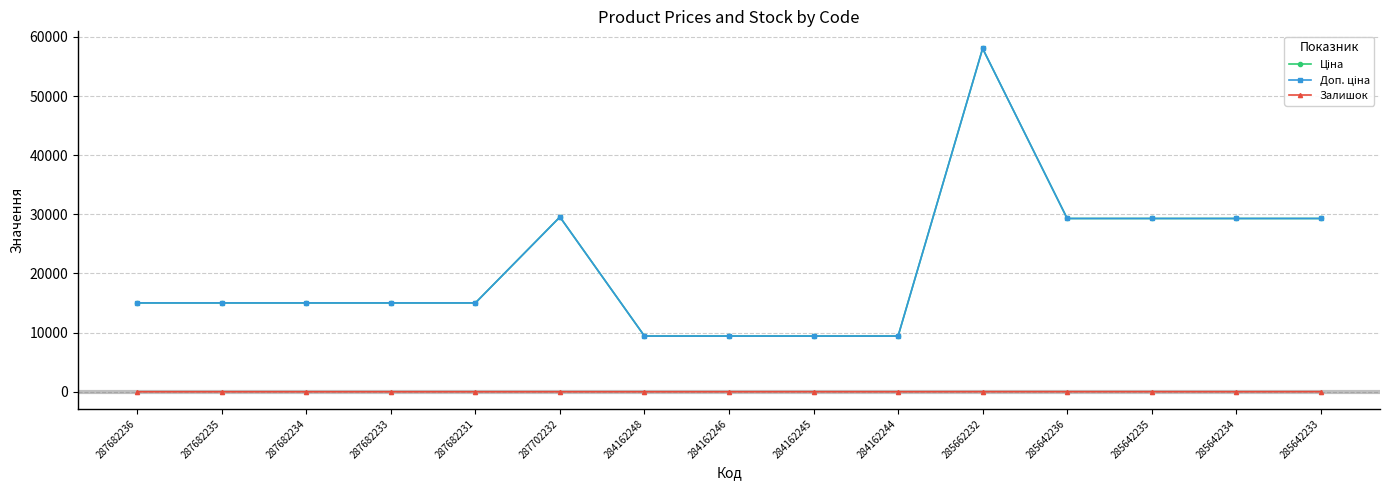

The Доп. ціна series shows 15019.2 at 287682233. True or false?

True